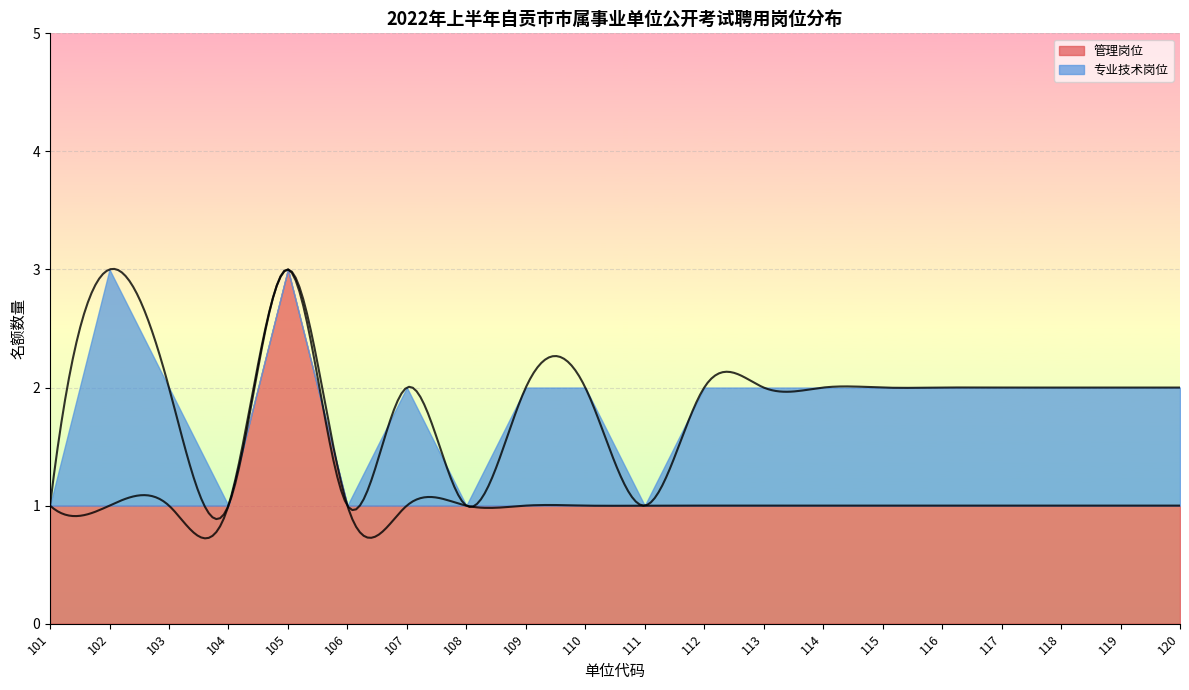

True or false: 名额 has a value of 2 at 116.

False